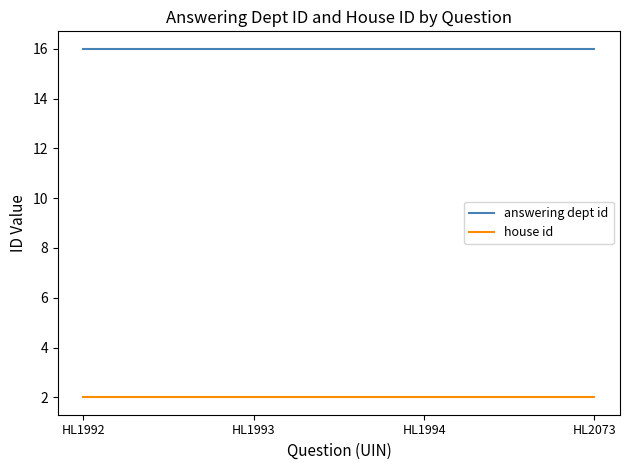

What are all the series names shown in the legend?

answering dept id, house id